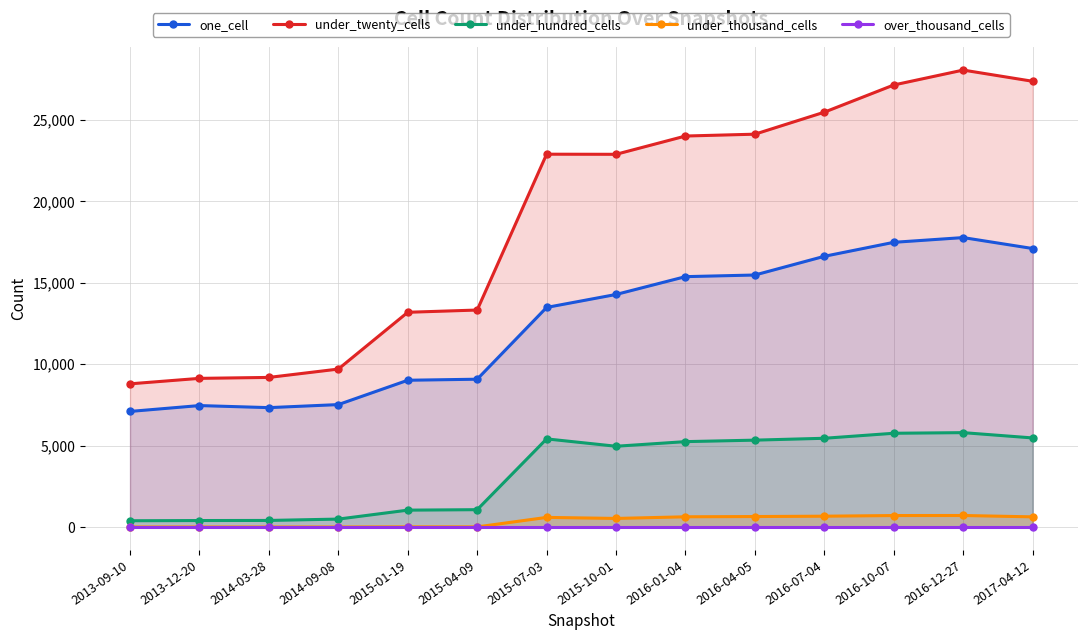

Does the chart display data point markers on the line(s)?

Yes